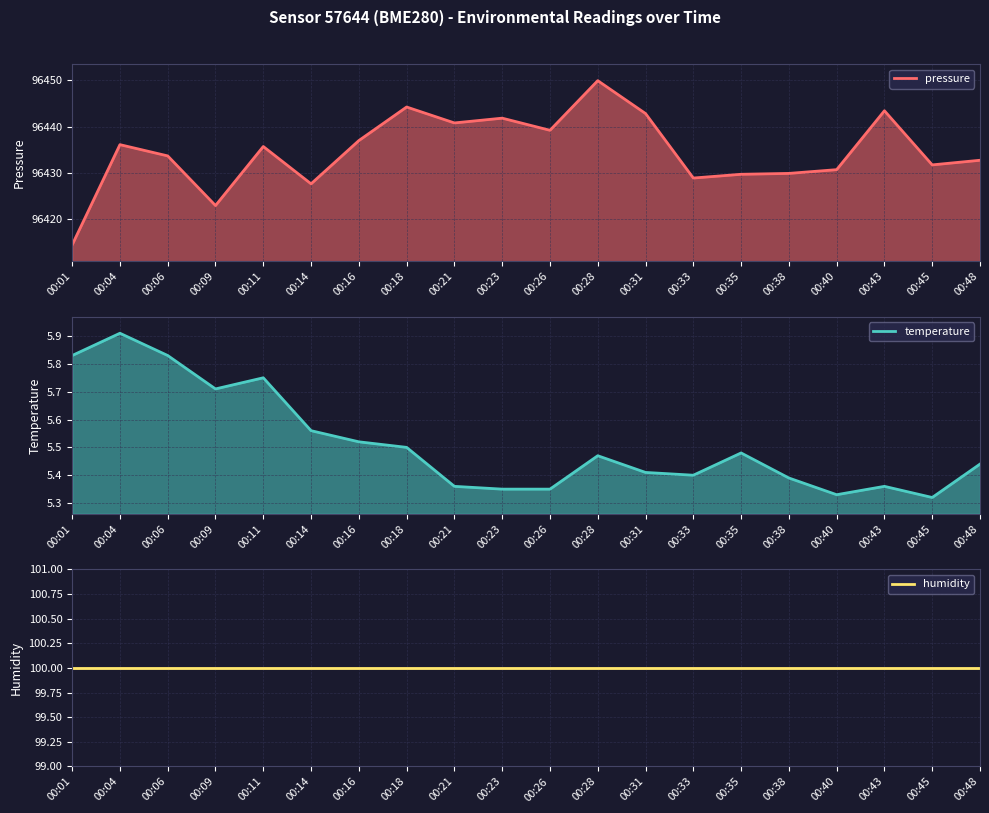

The temperature series shows 3.3 at 00:45. True or false?

False